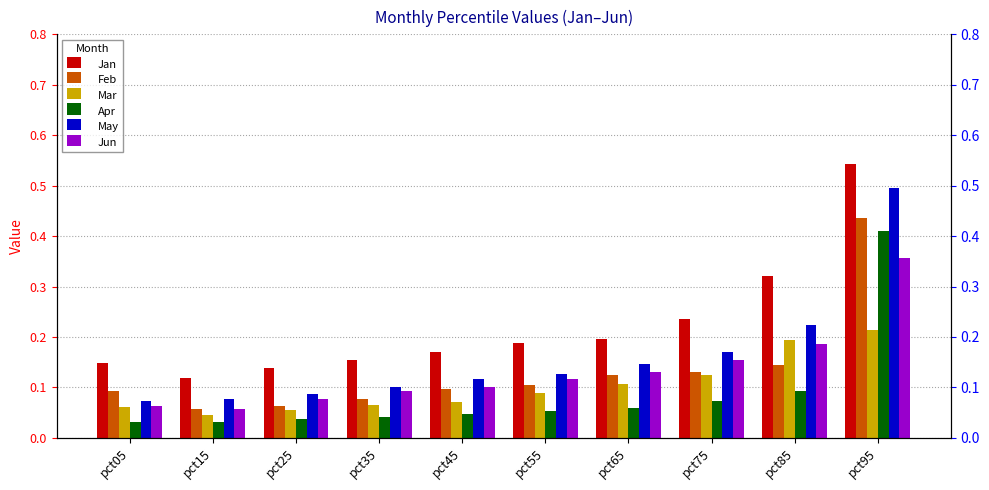

Rank the series at pct25 from lowest to highest value.

Apr, Mar, Feb, Jun, May, Jan